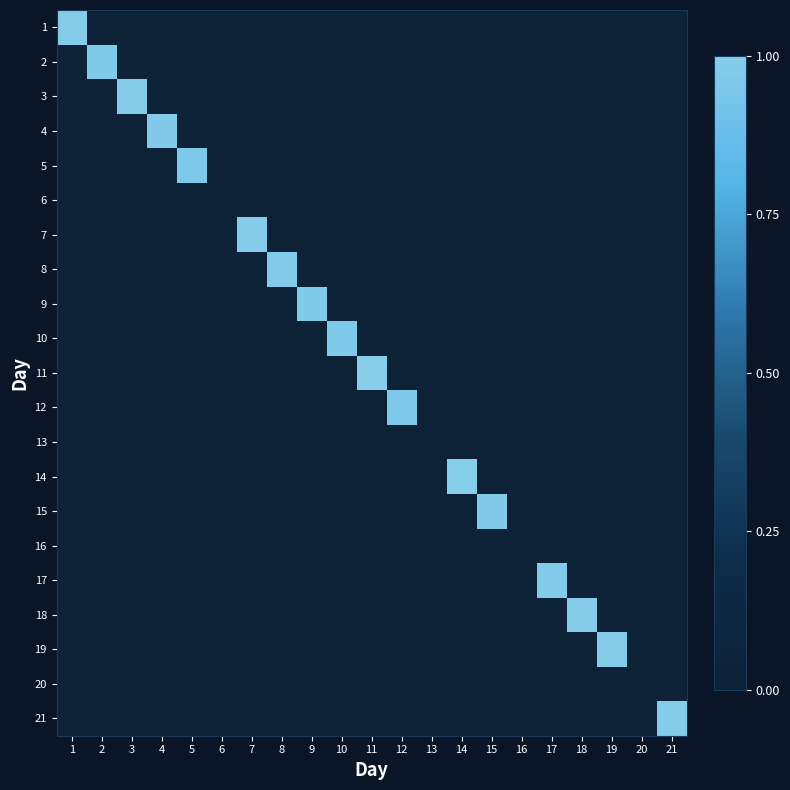

Reading left to right, transcribe all the data shown in this chart.

1: 1=1.0	2=0.0	3=0.0	4=0.0	5=0.0	6=0.0	7=0.0	8=0.0	9=0.0	10=0.0	11=0.0	12=0.0	13=0.0	14=0.0	15=0.0	16=0.0	17=0.0	18=0.0	19=0.0	20=0.0	21=0.0
2: 1=0.0	2=1.0	3=0.0	4=0.0	5=0.0	6=0.0	7=0.0	8=0.0	9=0.0	10=0.0	11=0.0	12=0.0	13=0.0	14=0.0	15=0.0	16=0.0	17=0.0	18=0.0	19=0.0	20=0.0	21=0.0
3: 1=0.0	2=0.0	3=1.0	4=0.0	5=0.0	6=0.0	7=0.0	8=0.0	9=0.0	10=0.0	11=0.0	12=0.0	13=0.0	14=0.0	15=0.0	16=0.0	17=0.0	18=0.0	19=0.0	20=0.0	21=0.0
4: 1=0.0	2=0.0	3=0.0	4=1.0	5=0.0	6=0.0	7=0.0	8=0.0	9=0.0	10=0.0	11=0.0	12=0.0	13=0.0	14=0.0	15=0.0	16=0.0	17=0.0	18=0.0	19=0.0	20=0.0	21=0.0
5: 1=0.0	2=0.0	3=0.0	4=0.0	5=1.0	6=0.0	7=0.0	8=0.0	9=0.0	10=0.0	11=0.0	12=0.0	13=0.0	14=0.0	15=0.0	16=0.0	17=0.0	18=0.0	19=0.0	20=0.0	21=0.0
6: 1=0.0	2=0.0	3=0.0	4=0.0	5=0.0	6=0.0	7=0.0	8=0.0	9=0.0	10=0.0	11=0.0	12=0.0	13=0.0	14=0.0	15=0.0	16=0.0	17=0.0	18=0.0	19=0.0	20=0.0	21=0.0
7: 1=0.0	2=0.0	3=0.0	4=0.0	5=0.0	6=0.0	7=1.0	8=0.0	9=0.0	10=0.0	11=0.0	12=0.0	13=0.0	14=0.0	15=0.0	16=0.0	17=0.0	18=0.0	19=0.0	20=0.0	21=0.0
8: 1=0.0	2=0.0	3=0.0	4=0.0	5=0.0	6=0.0	7=0.0	8=1.0	9=0.0	10=0.0	11=0.0	12=0.0	13=0.0	14=0.0	15=0.0	16=0.0	17=0.0	18=0.0	19=0.0	20=0.0	21=0.0
9: 1=0.0	2=0.0	3=0.0	4=0.0	5=0.0	6=0.0	7=0.0	8=0.0	9=1.0	10=0.0	11=0.0	12=0.0	13=0.0	14=0.0	15=0.0	16=0.0	17=0.0	18=0.0	19=0.0	20=0.0	21=0.0
10: 1=0.0	2=0.0	3=0.0	4=0.0	5=0.0	6=0.0	7=0.0	8=0.0	9=0.0	10=1.0	11=0.0	12=0.0	13=0.0	14=0.0	15=0.0	16=0.0	17=0.0	18=0.0	19=0.0	20=0.0	21=0.0
11: 1=0.0	2=0.0	3=0.0	4=0.0	5=0.0	6=0.0	7=0.0	8=0.0	9=0.0	10=0.0	11=1.0	12=0.0	13=0.0	14=0.0	15=0.0	16=0.0	17=0.0	18=0.0	19=0.0	20=0.0	21=0.0
12: 1=0.0	2=0.0	3=0.0	4=0.0	5=0.0	6=0.0	7=0.0	8=0.0	9=0.0	10=0.0	11=0.0	12=1.0	13=0.0	14=0.0	15=0.0	16=0.0	17=0.0	18=0.0	19=0.0	20=0.0	21=0.0
13: 1=0.0	2=0.0	3=0.0	4=0.0	5=0.0	6=0.0	7=0.0	8=0.0	9=0.0	10=0.0	11=0.0	12=0.0	13=0.0	14=0.0	15=0.0	16=0.0	17=0.0	18=0.0	19=0.0	20=0.0	21=0.0
14: 1=0.0	2=0.0	3=0.0	4=0.0	5=0.0	6=0.0	7=0.0	8=0.0	9=0.0	10=0.0	11=0.0	12=0.0	13=0.0	14=1.0	15=0.0	16=0.0	17=0.0	18=0.0	19=0.0	20=0.0	21=0.0
15: 1=0.0	2=0.0	3=0.0	4=0.0	5=0.0	6=0.0	7=0.0	8=0.0	9=0.0	10=0.0	11=0.0	12=0.0	13=0.0	14=0.0	15=1.0	16=0.0	17=0.0	18=0.0	19=0.0	20=0.0	21=0.0
16: 1=0.0	2=0.0	3=0.0	4=0.0	5=0.0	6=0.0	7=0.0	8=0.0	9=0.0	10=0.0	11=0.0	12=0.0	13=0.0	14=0.0	15=0.0	16=0.0	17=0.0	18=0.0	19=0.0	20=0.0	21=0.0
17: 1=0.0	2=0.0	3=0.0	4=0.0	5=0.0	6=0.0	7=0.0	8=0.0	9=0.0	10=0.0	11=0.0	12=0.0	13=0.0	14=0.0	15=0.0	16=0.0	17=1.0	18=0.0	19=0.0	20=0.0	21=0.0
18: 1=0.0	2=0.0	3=0.0	4=0.0	5=0.0	6=0.0	7=0.0	8=0.0	9=0.0	10=0.0	11=0.0	12=0.0	13=0.0	14=0.0	15=0.0	16=0.0	17=0.0	18=1.0	19=0.0	20=0.0	21=0.0
19: 1=0.0	2=0.0	3=0.0	4=0.0	5=0.0	6=0.0	7=0.0	8=0.0	9=0.0	10=0.0	11=0.0	12=0.0	13=0.0	14=0.0	15=0.0	16=0.0	17=0.0	18=0.0	19=1.0	20=0.0	21=0.0
20: 1=0.0	2=0.0	3=0.0	4=0.0	5=0.0	6=0.0	7=0.0	8=0.0	9=0.0	10=0.0	11=0.0	12=0.0	13=0.0	14=0.0	15=0.0	16=0.0	17=0.0	18=0.0	19=0.0	20=0.0	21=0.0
21: 1=0.0	2=0.0	3=0.0	4=0.0	5=0.0	6=0.0	7=0.0	8=0.0	9=0.0	10=0.0	11=0.0	12=0.0	13=0.0	14=0.0	15=0.0	16=0.0	17=0.0	18=0.0	19=0.0	20=0.0	21=1.0